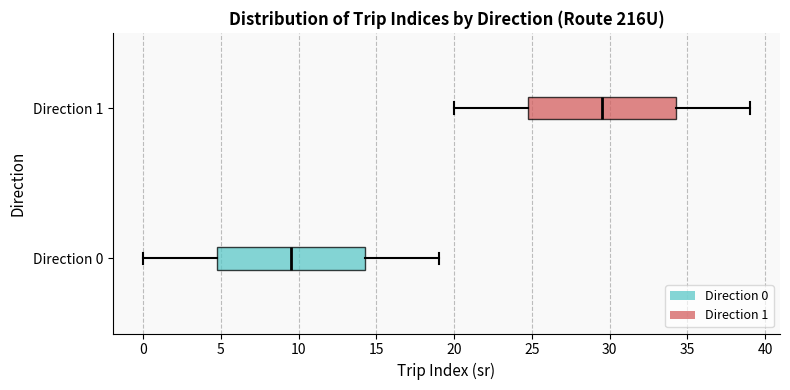

Reading bottom to top, transcribe this box plot: for each box, give where its median line is, the range the box spans, and where its two whiskers end, as read against the x-axis. The values are not printed on the chart, so give them approximately, as read against the axis.

Direction 0: median 9.5, box 5.0 to 14.5, whiskers 0.0 to 19.0
Direction 1: median 29.5, box 25.0 to 34.5, whiskers 20.0 to 39.0